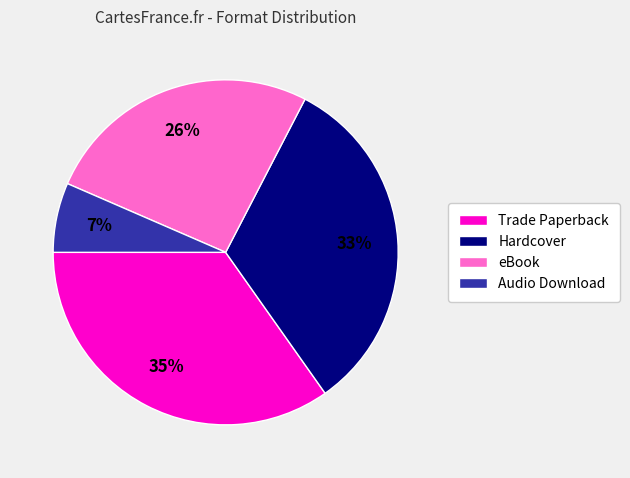

Between Audio Download and Hardcover, which is larger?

Hardcover